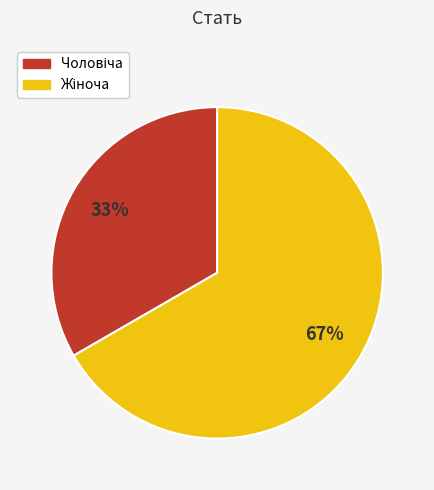

To the nearest percent, what is the average slice percentage?

50%